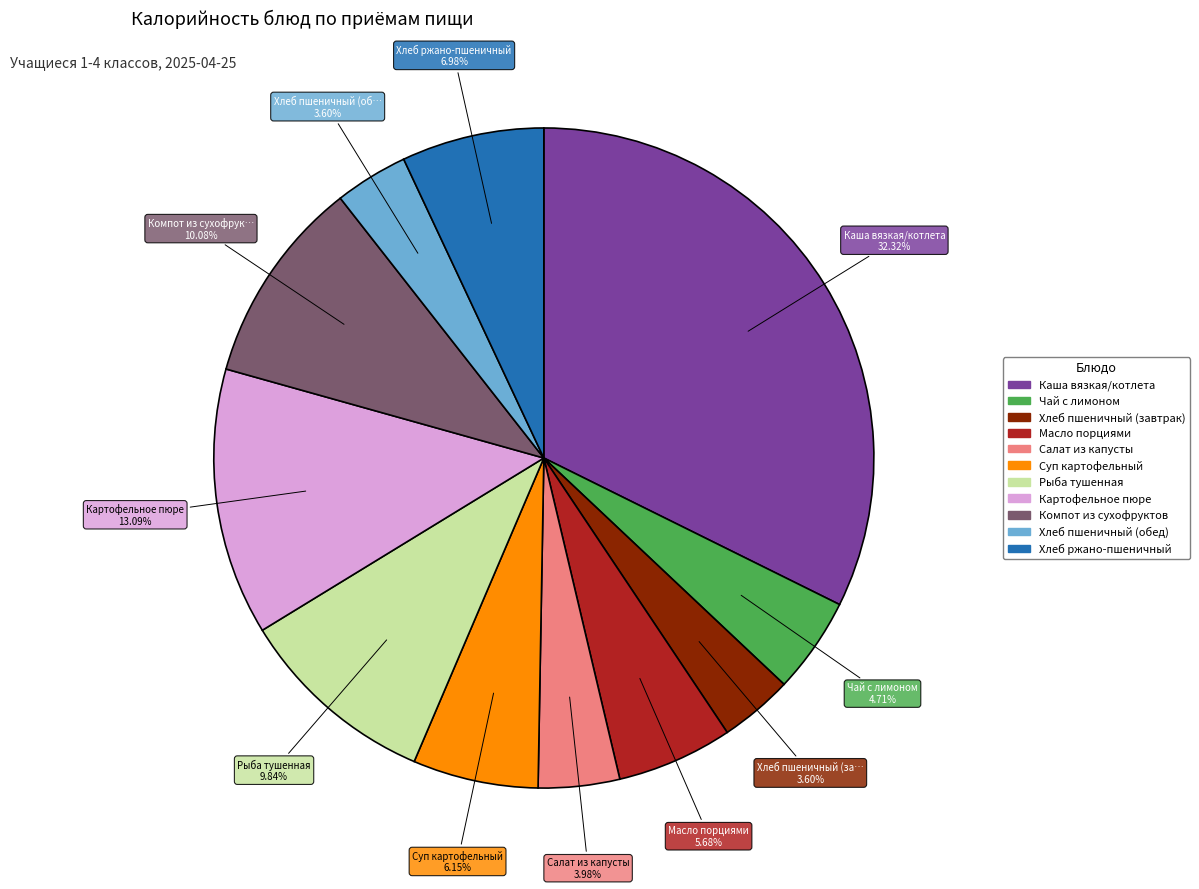

Do Рыба тушенная and Хлеб ржано-пшеничный together represent more than half of the pie?

No